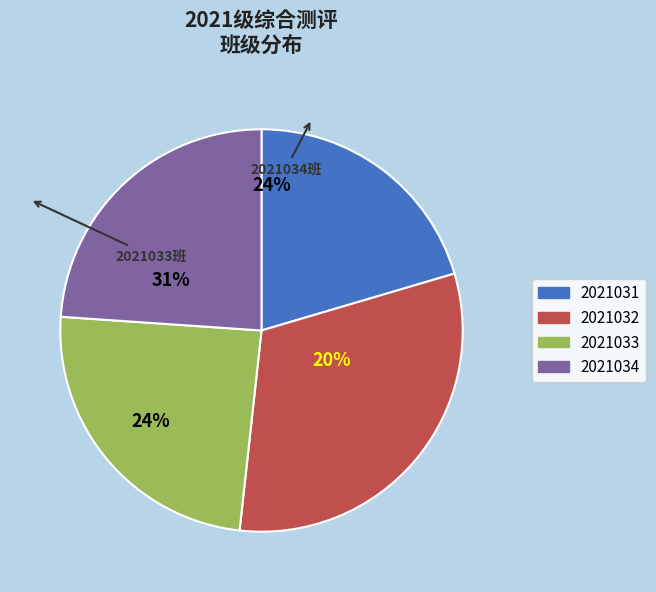

How many slices are in this pie chart?

4